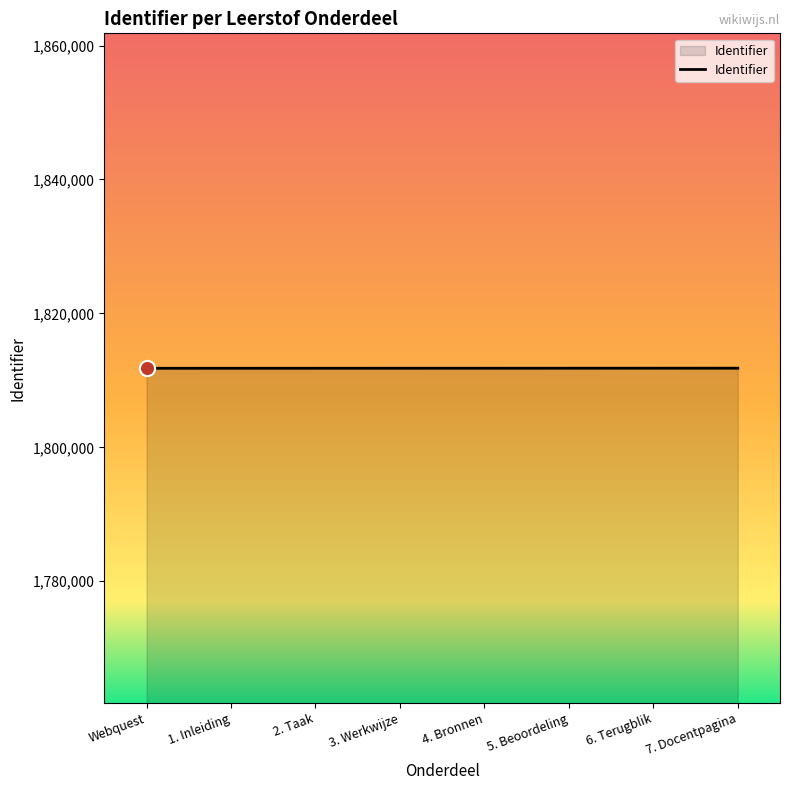

What is the change in value from 4. Bronnen to 6. Terugblik?

+4